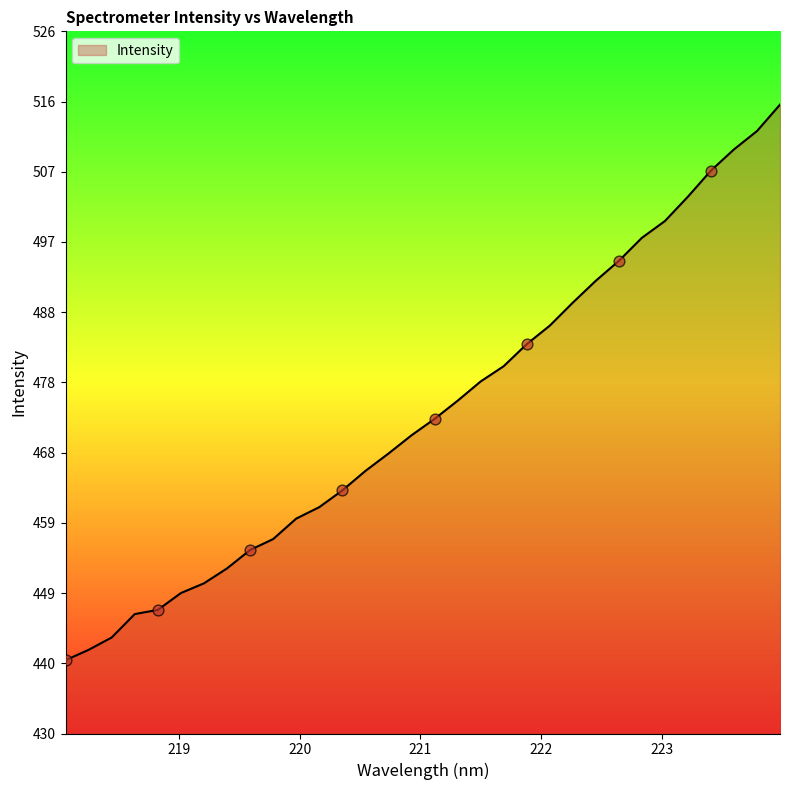

What is the smallest value displayed?

440.6